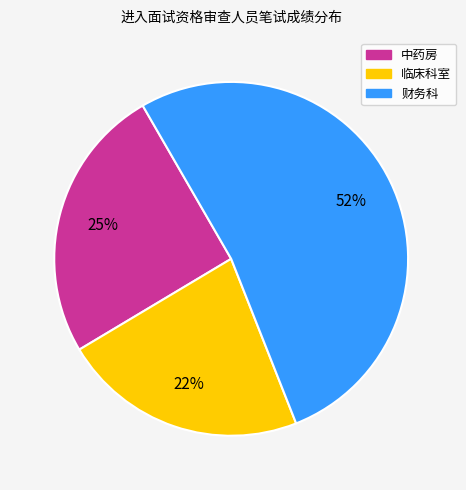

To the nearest percent, what is the average slice percentage?

33%